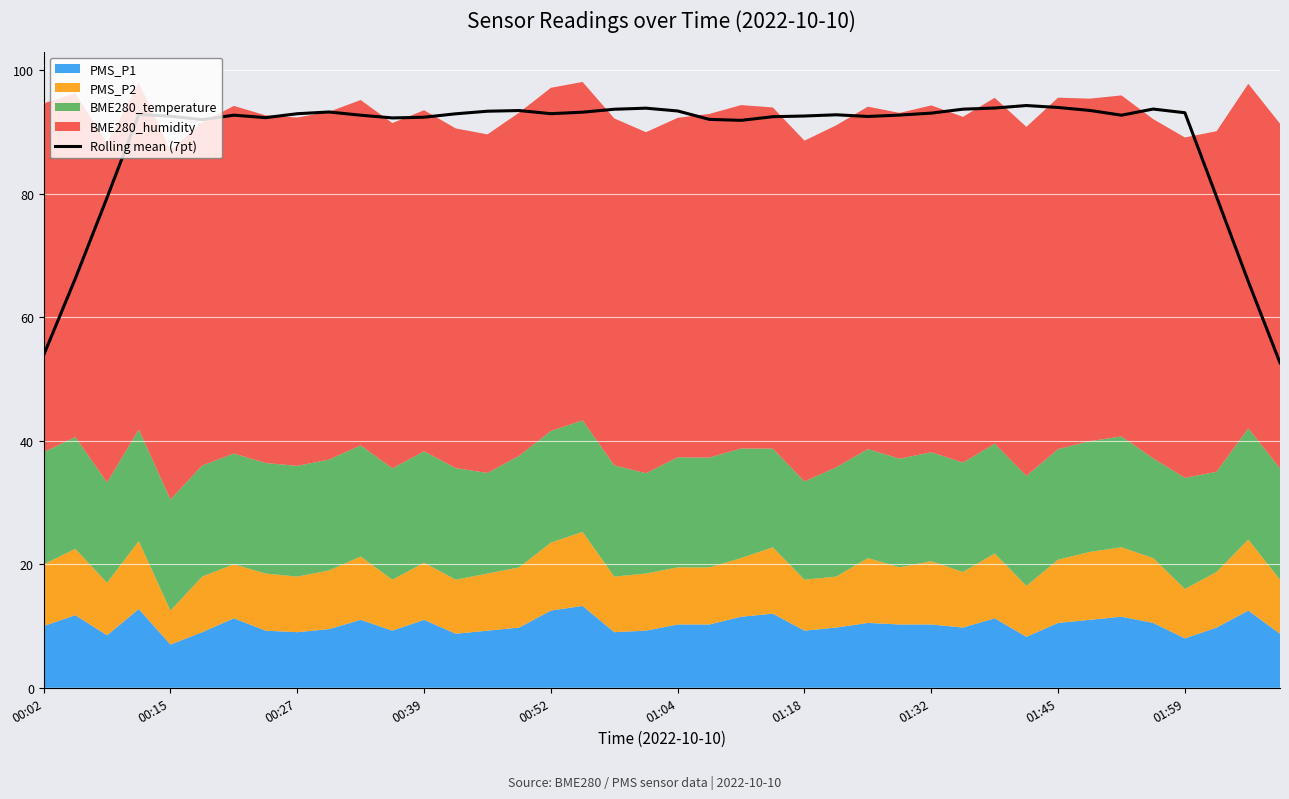

How many values exceed 92?

32